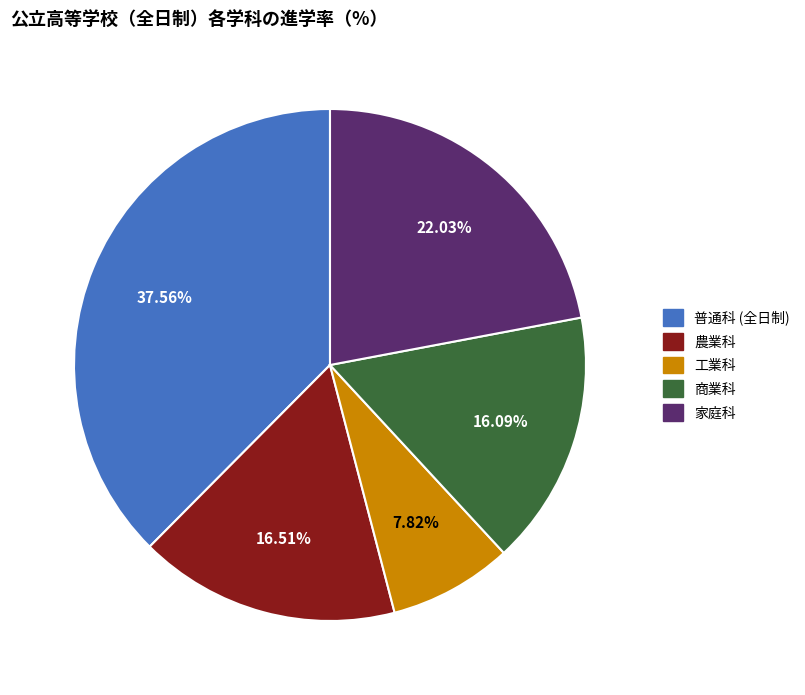

Does 工業科 account for over 50% of the chart?

No